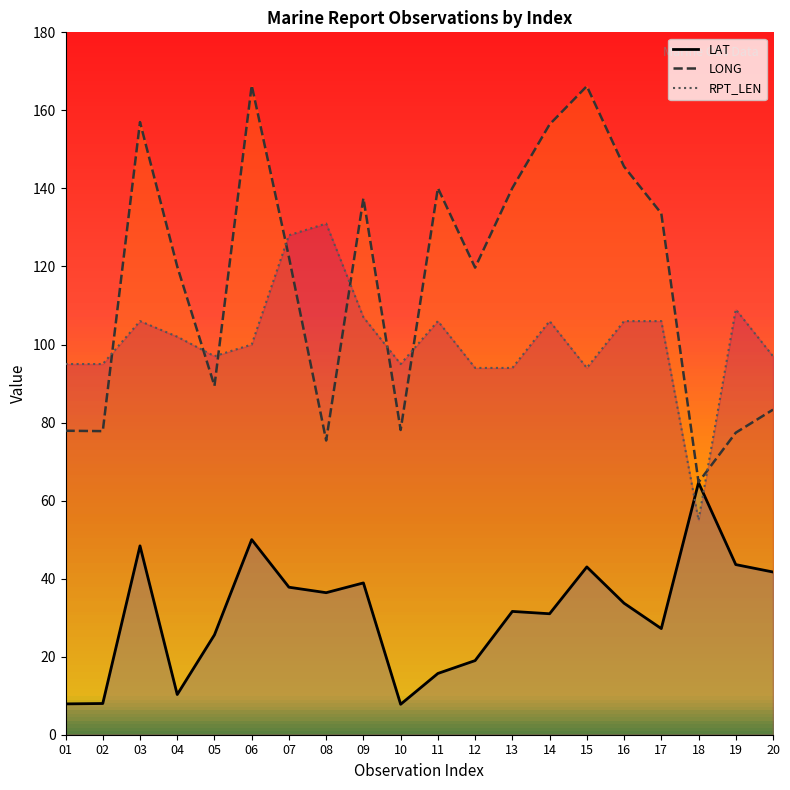

At how many categories does at least one series exceed 108?

14